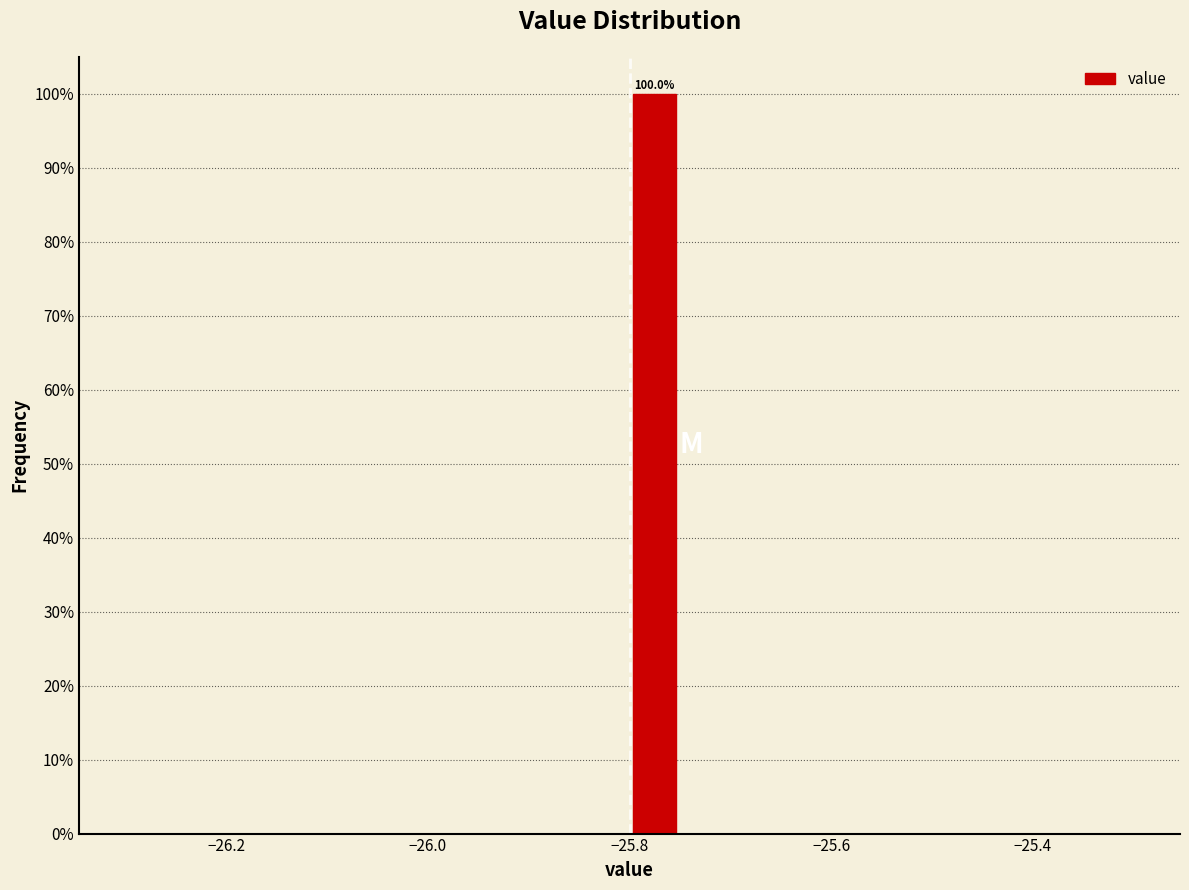

Read against the x-axis, roughly where is the centre of the tallest bar?

-25.78